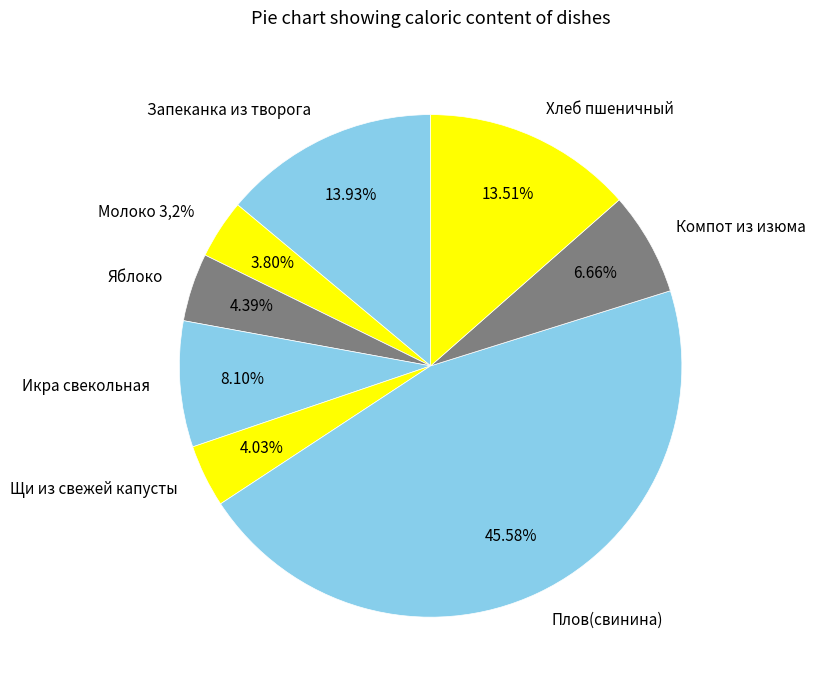

Is there any slice that represents more than half of the pie?

No